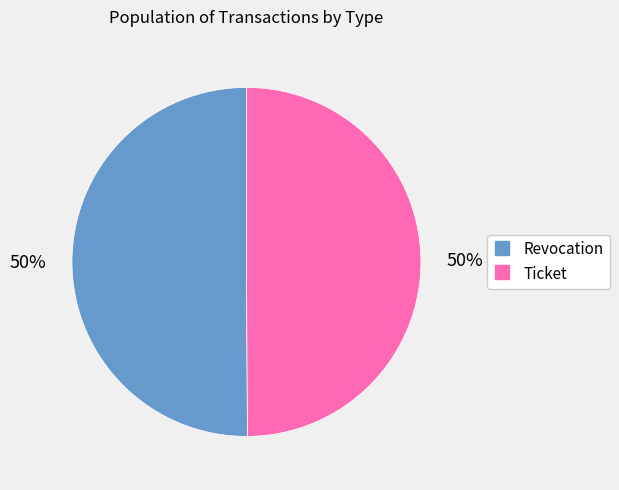

Is the sum of Revocation and Ticket greater than half?

Yes